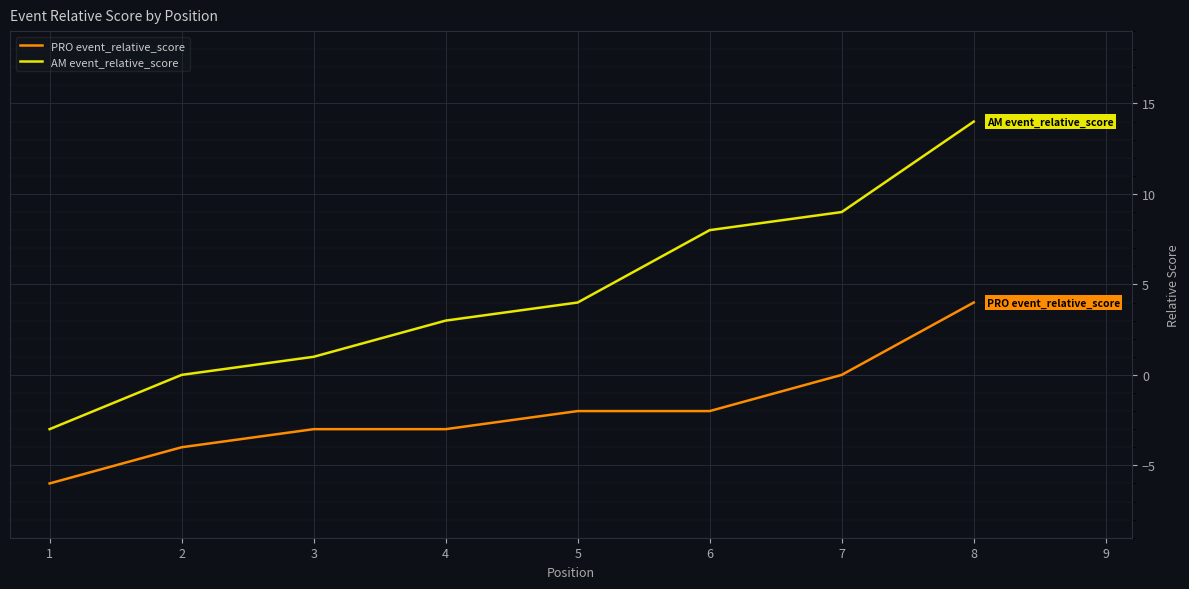

At which label is AM event_relative_score closest to 5?

5